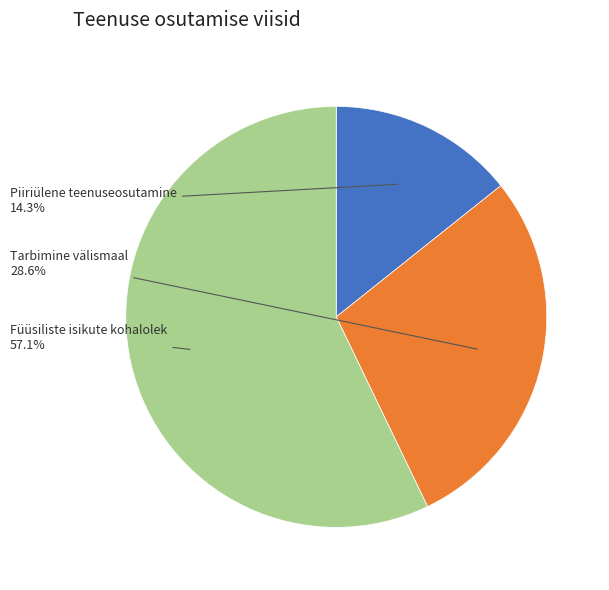

To the nearest percent, what is the difference between the largest and smallest slice percentages?

43%